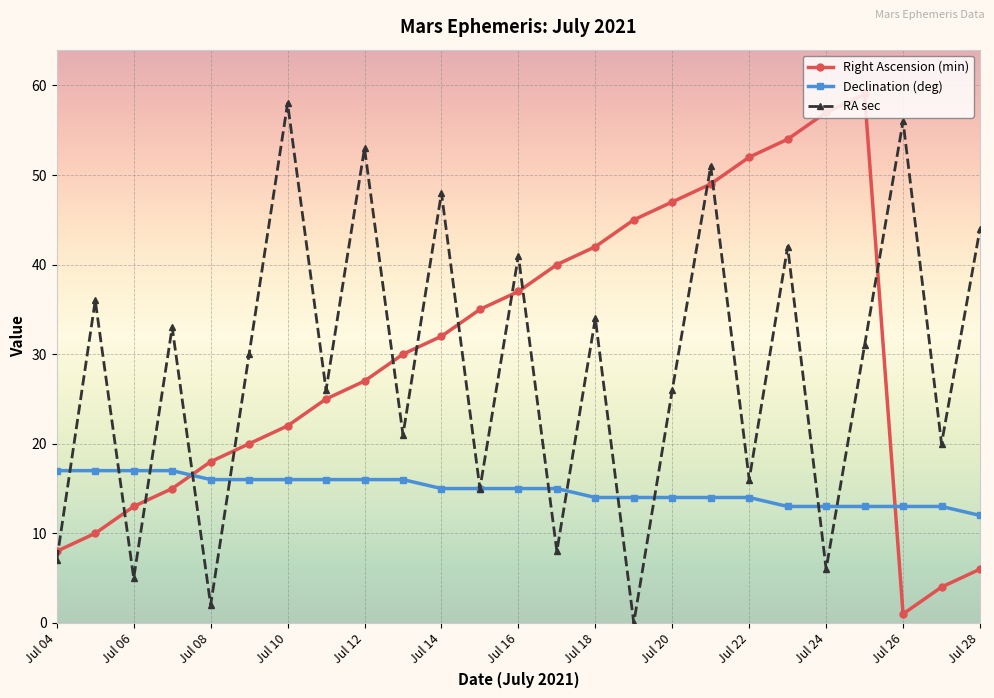

In RA sec, how many points are higher than both neighbors (excluding endpoints)?

10